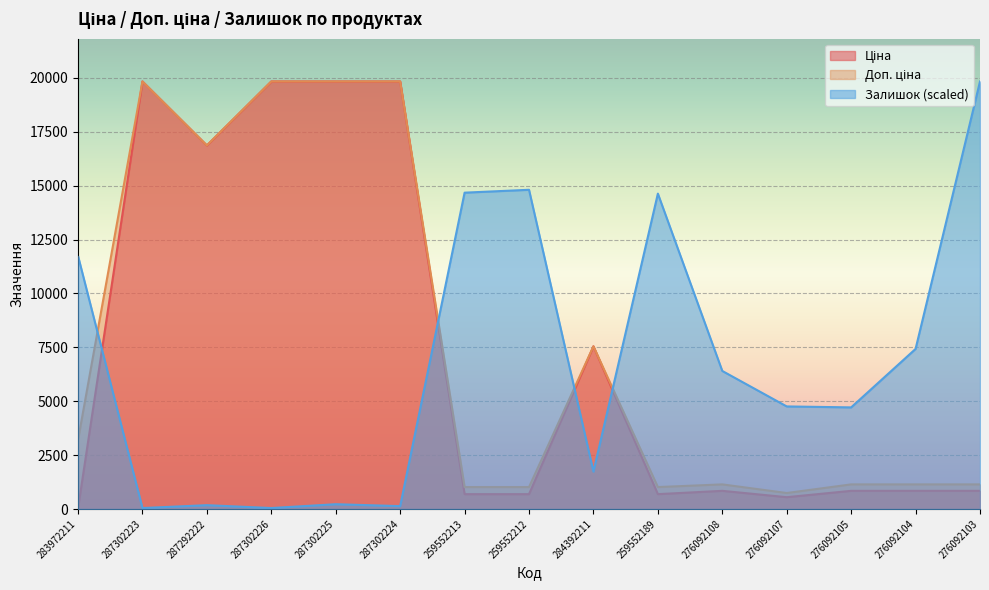

The value of Ціна at 287302224 is 19831.1. True or false?

True